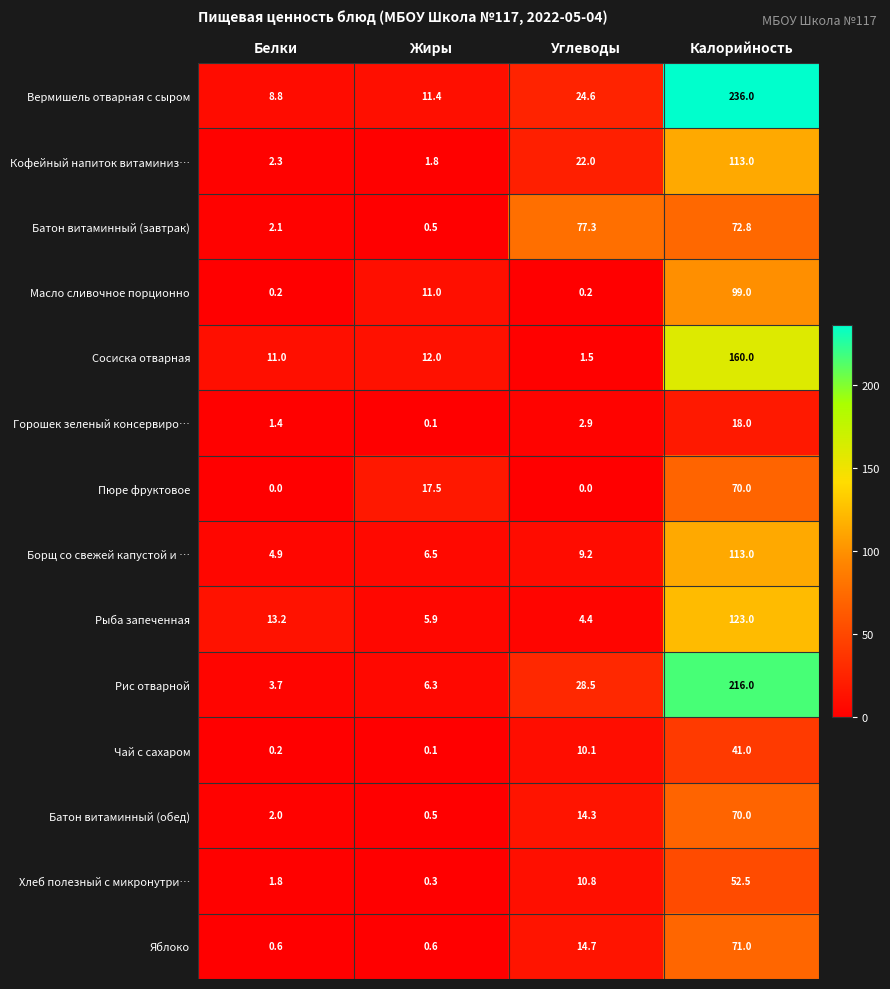

How many distinct data groups are displayed?

14